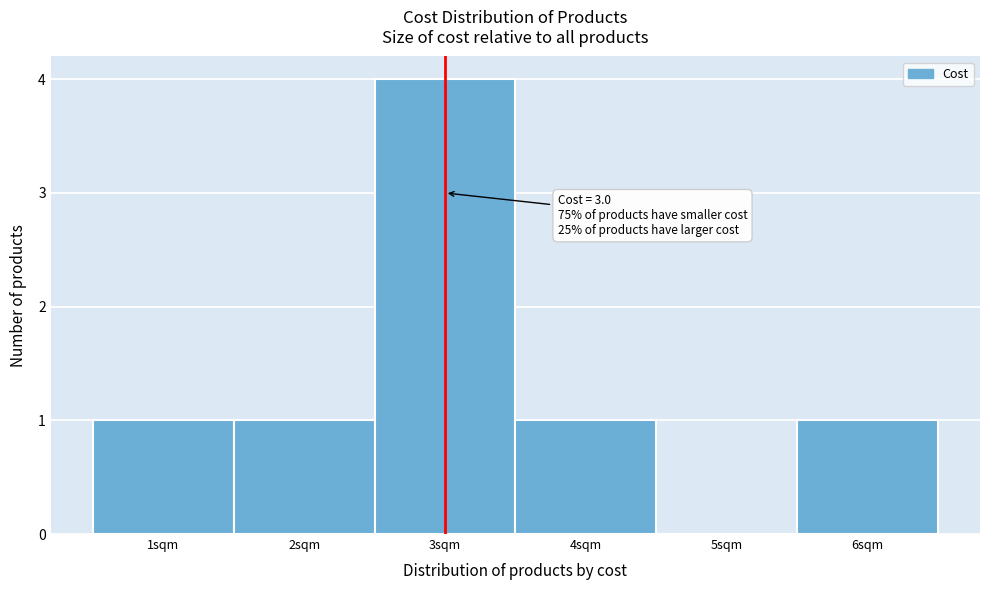

Which range on the x-axis has the tallest bar?

2.5 to 3.5